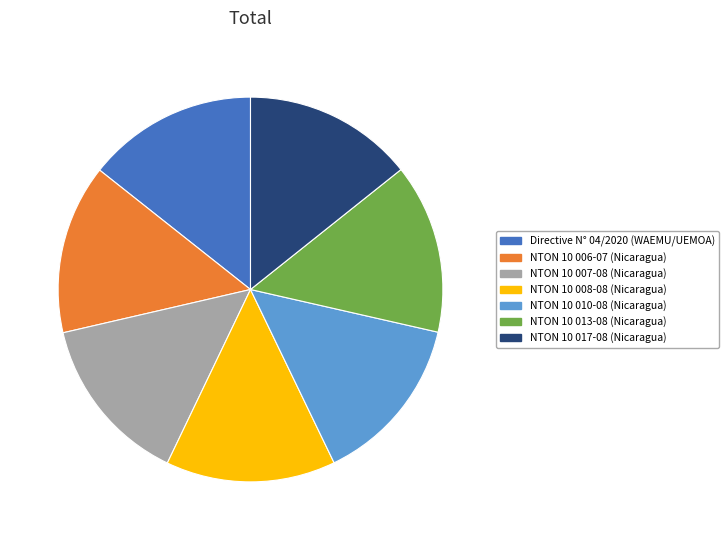

True or false: NTON 10 013-08 (Nicaragua) accounts for 14% of the total.

True